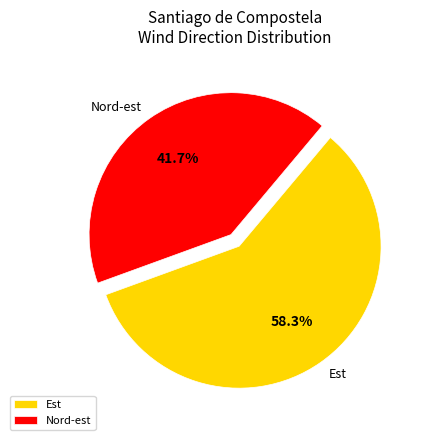

Which has a higher value, Nord-est or Est?

Est